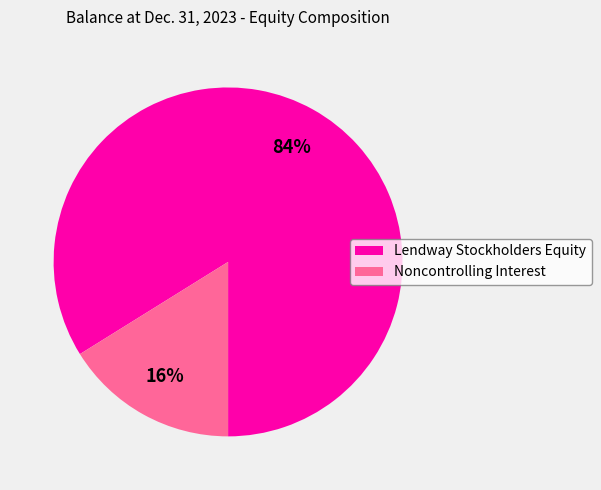

How many segments does this pie chart have?

2